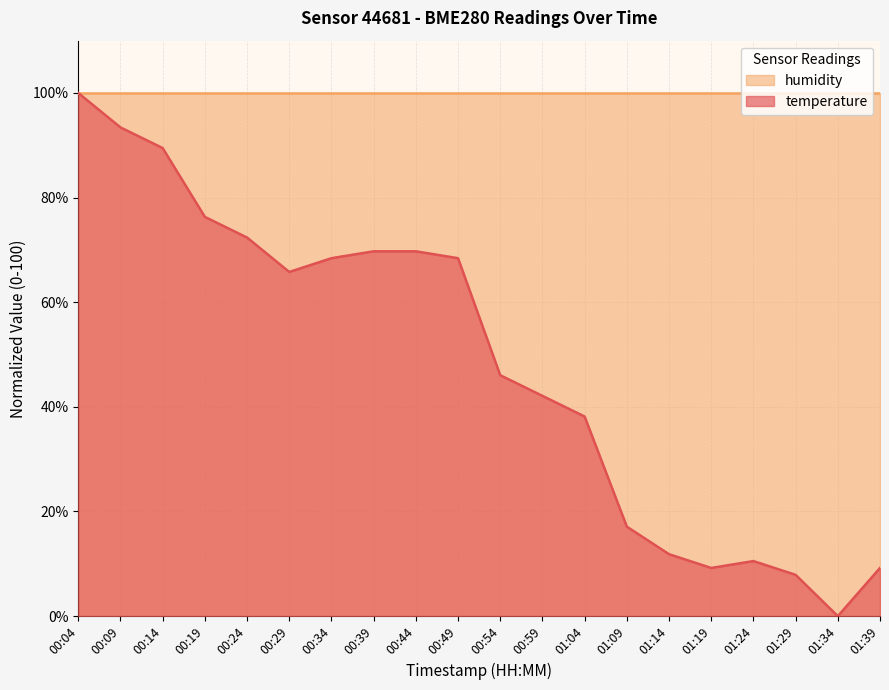

How many values exceed 65?

10